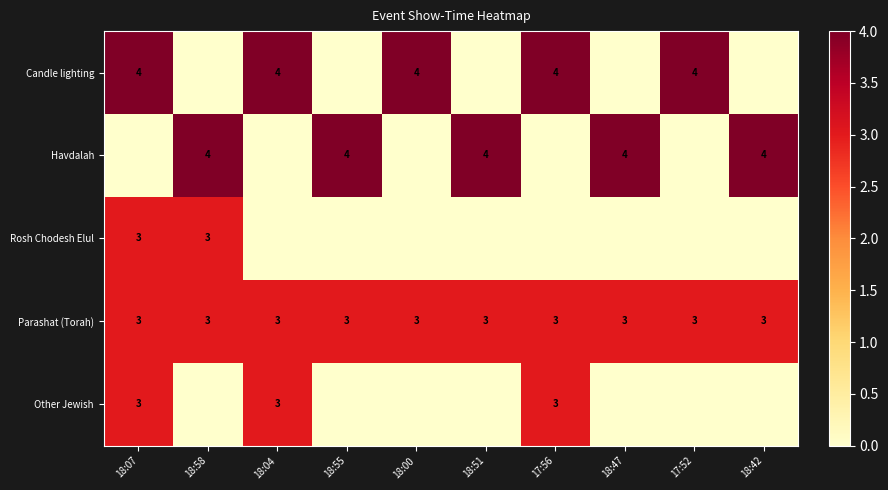

What is the sum of all Parashat (Torah) values?

30